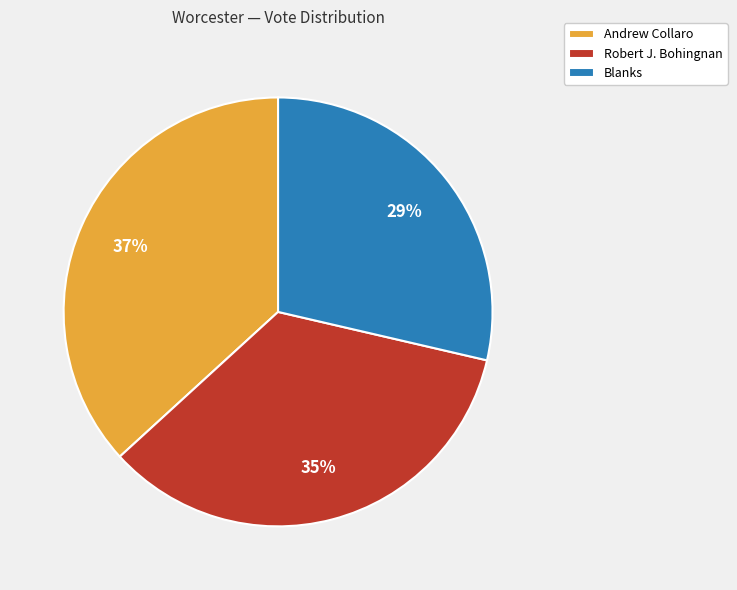

Does Andrew Collaro account for over 50% of the chart?

No